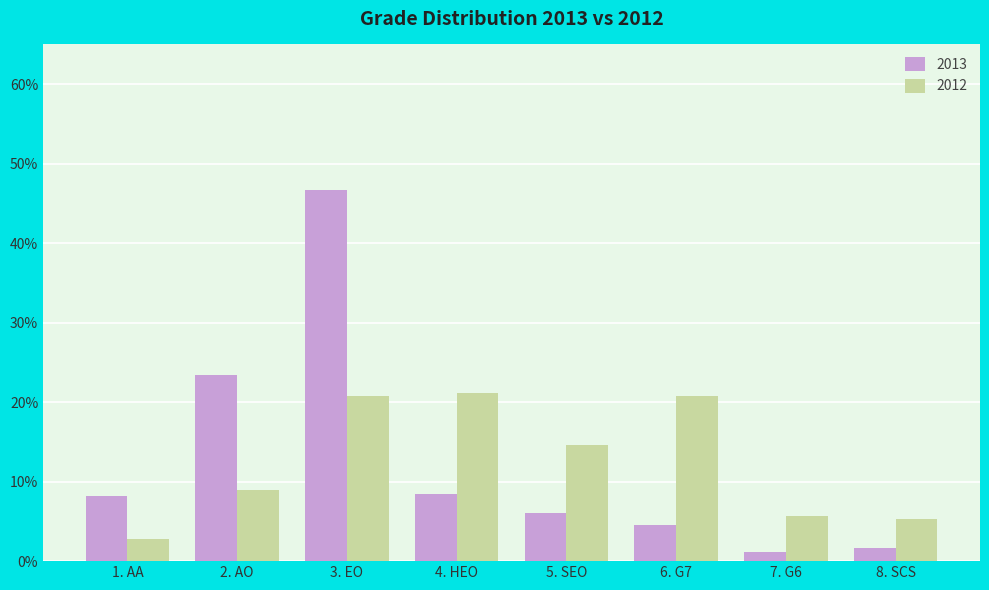

Reading left to right, what are all the values shown in this chart?

2013: 1. AA=0.1	2. AO=0.2	3. EO=0.5	4. HEO=0.1	5. SEO=0.1	6. G7=0.0	7. G6=0.0	8. SCS=0.0
2012: 1. AA=0.0	2. AO=0.1	3. EO=0.2	4. HEO=0.2	5. SEO=0.1	6. G7=0.2	7. G6=0.1	8. SCS=0.1